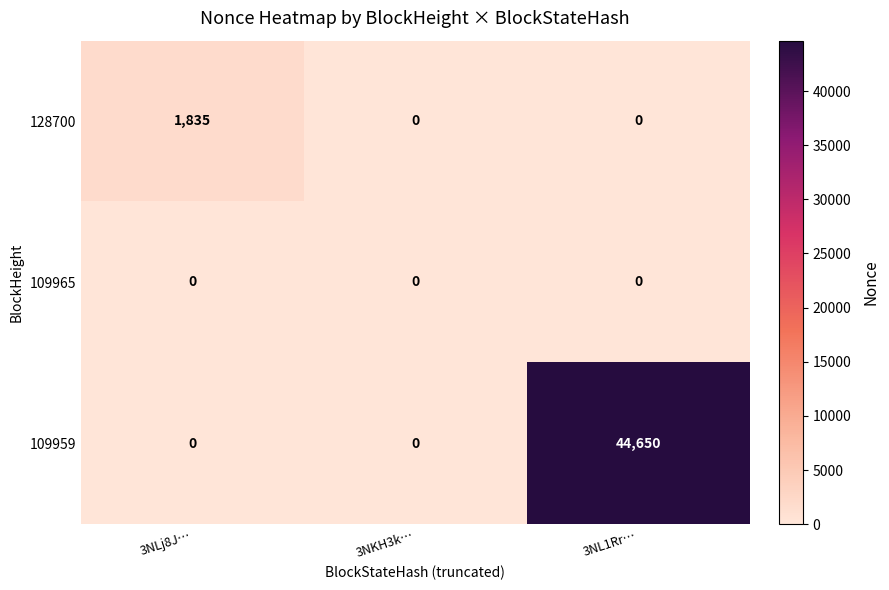

List the series in order of their peak value, highest first.

109959, 128700, 109965